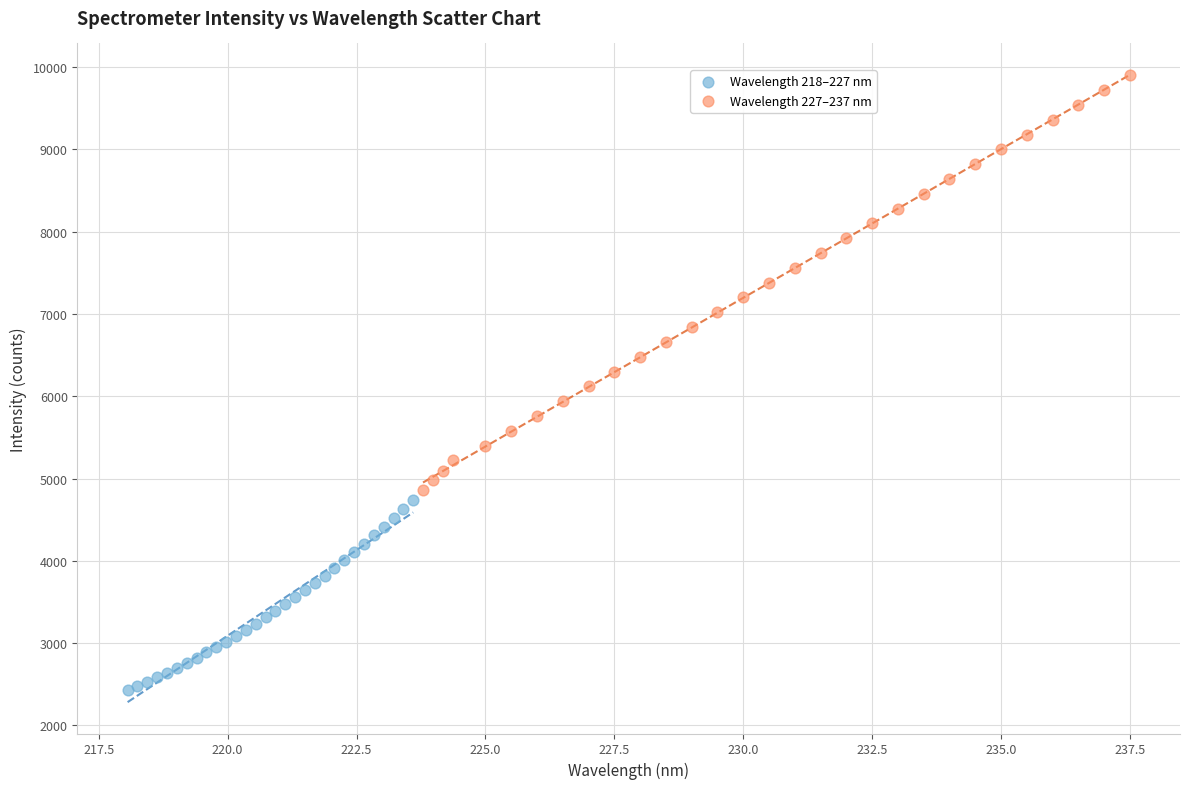

Which series contains the lowest Y value?

Wavelength 218–227 nm